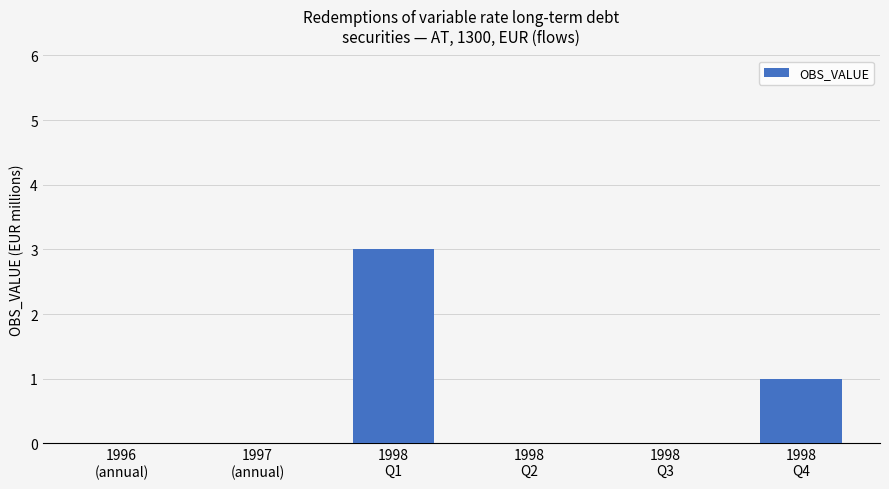

What is the sum of all values?

4